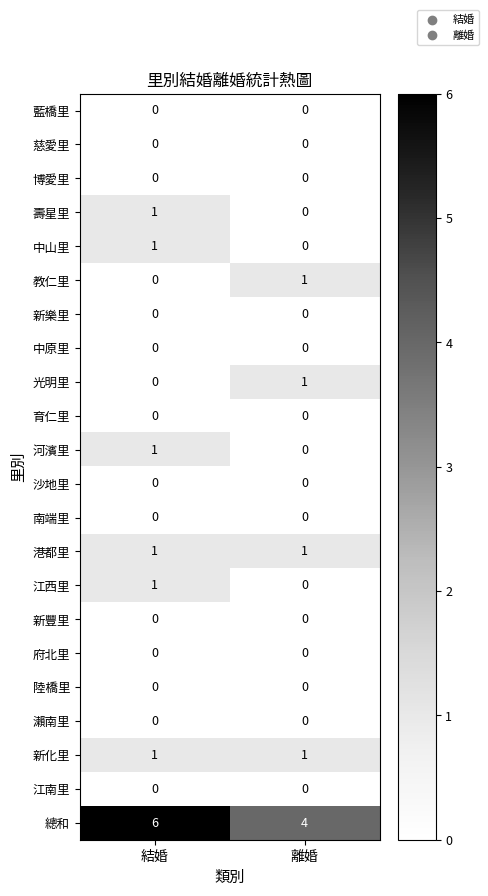

Rank the categories by 總和 value from lowest to highest.

離婚, 結婚